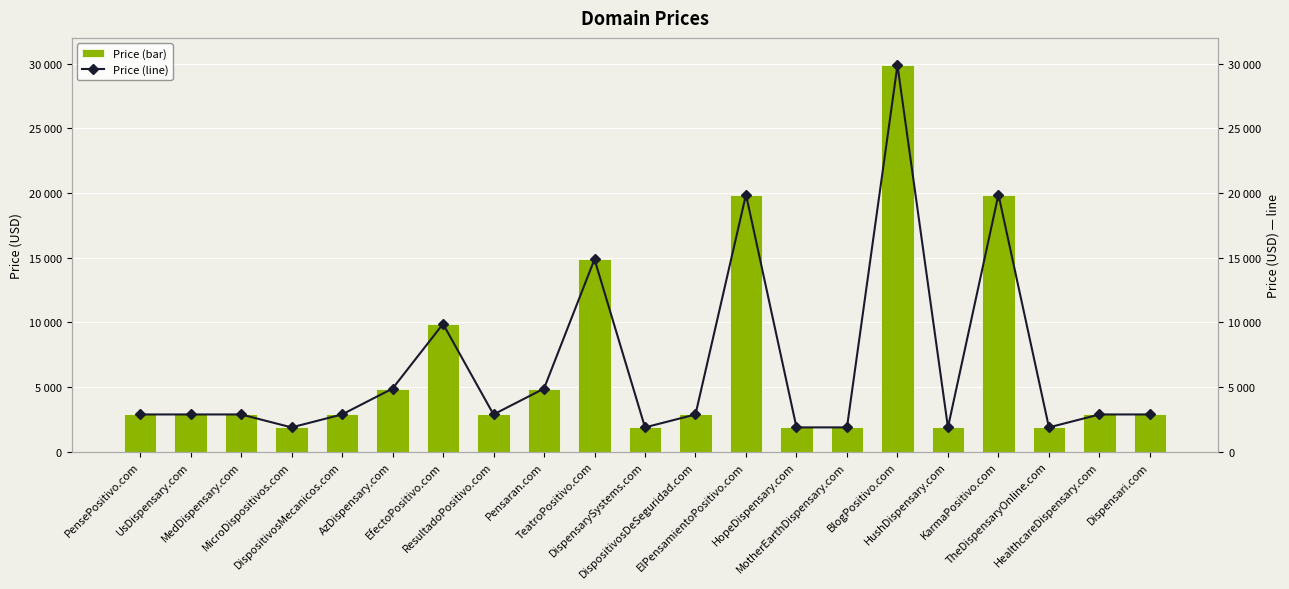

How many categories are shown in the chart?

21